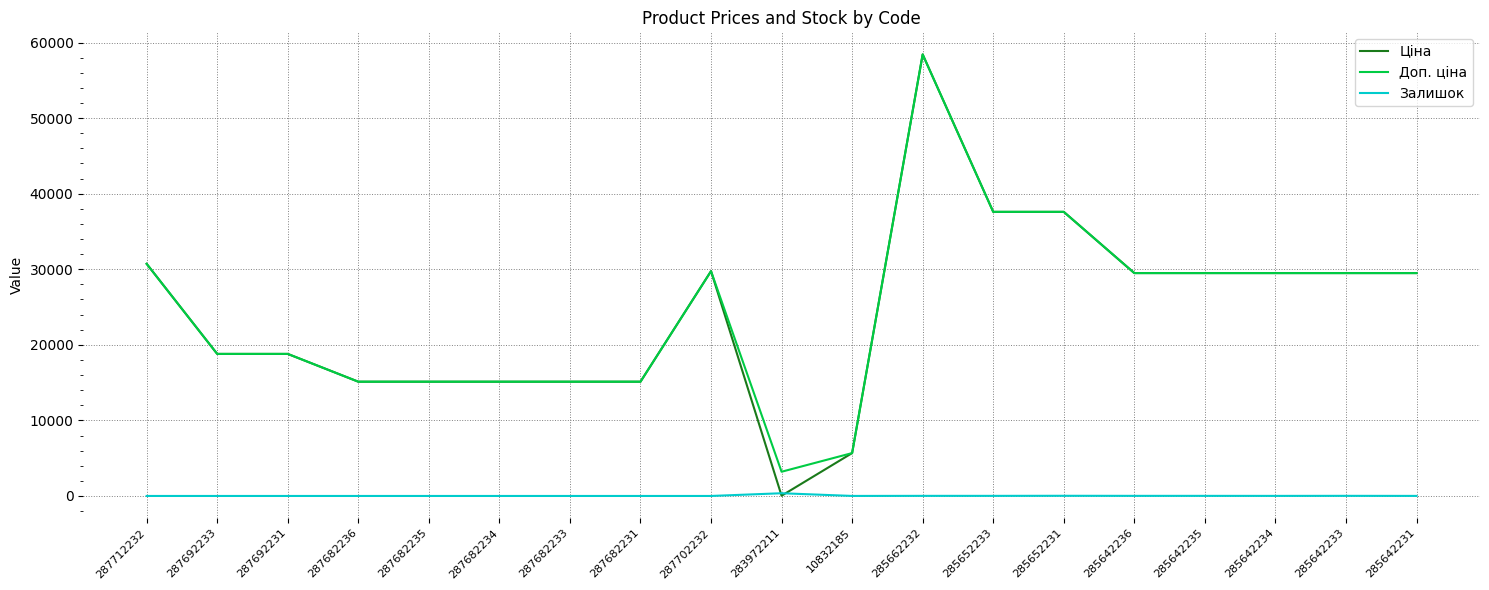

The Ціна series shows 15120.0 at 287682236. True or false?

True